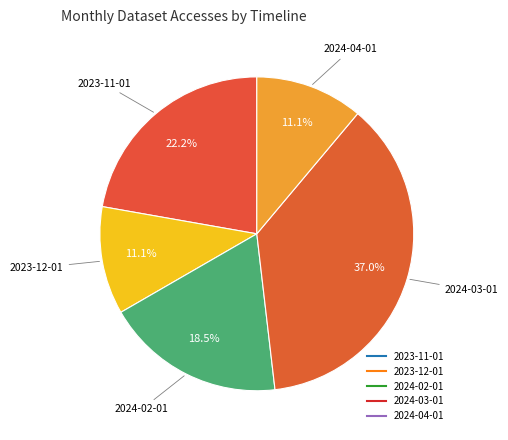

Count the number of slices in the pie.

5